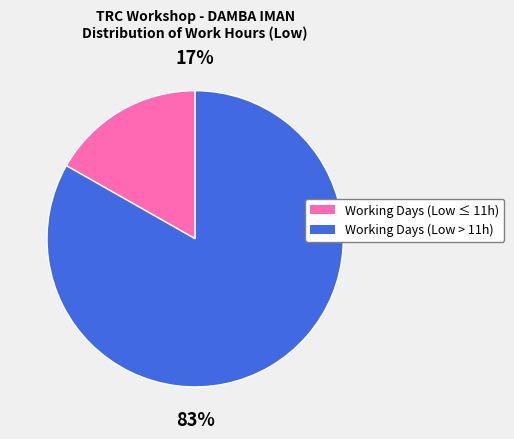

Is there a majority slice in this chart?

Yes